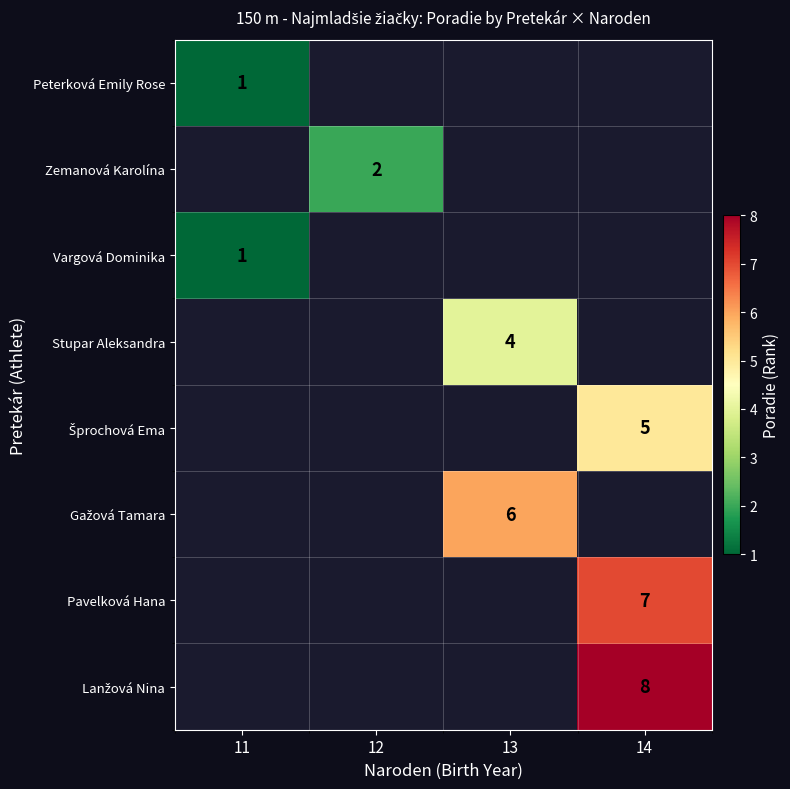

At how many categories does at least one series exceed 7?

1